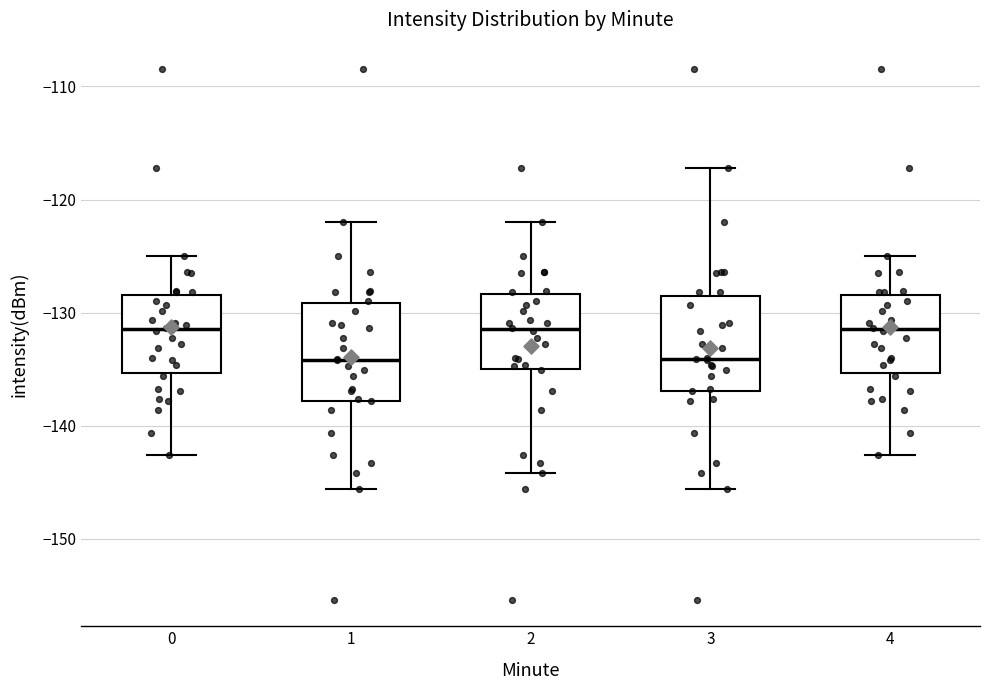

Reading left to right, read every box against the y-axis: the position of its median line, the range the box covers, and the ends of its whiskers. The values are not printed on the chart, so give them approximately, as read against the axis.

0: median -131, box -135 to -128, whiskers -143 to -125
1: median -134, box -138 to -129, whiskers -146 to -122
2: median -131, box -135 to -128, whiskers -144 to -122
3: median -134, box -137 to -128, whiskers -146 to -117
4: median -131, box -135 to -128, whiskers -143 to -125